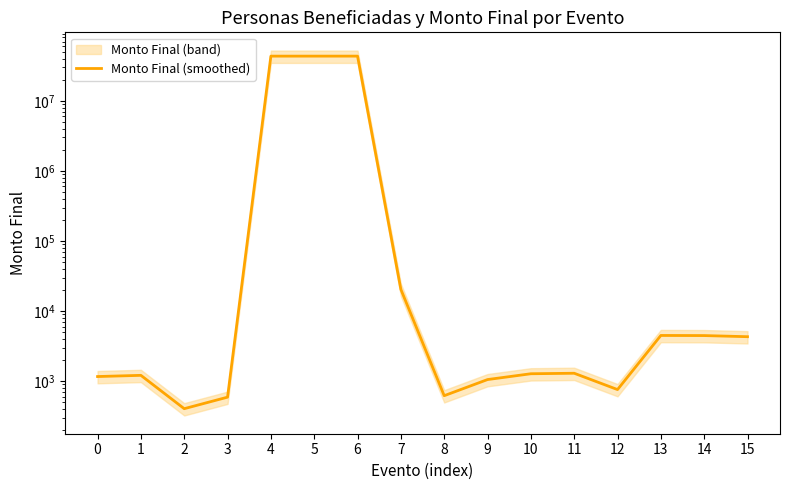

The chart shows a value of 43353649.7 at 5. True or false?

True